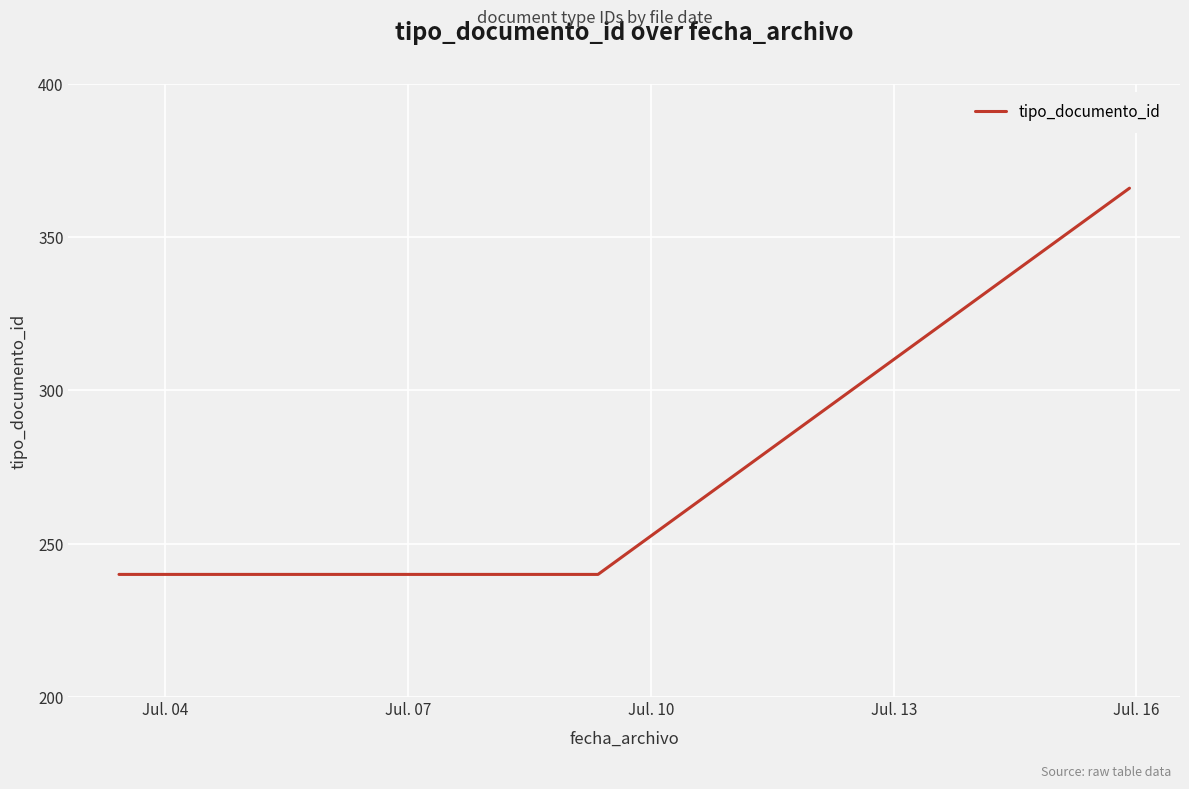

What is the greatest value displayed?

366